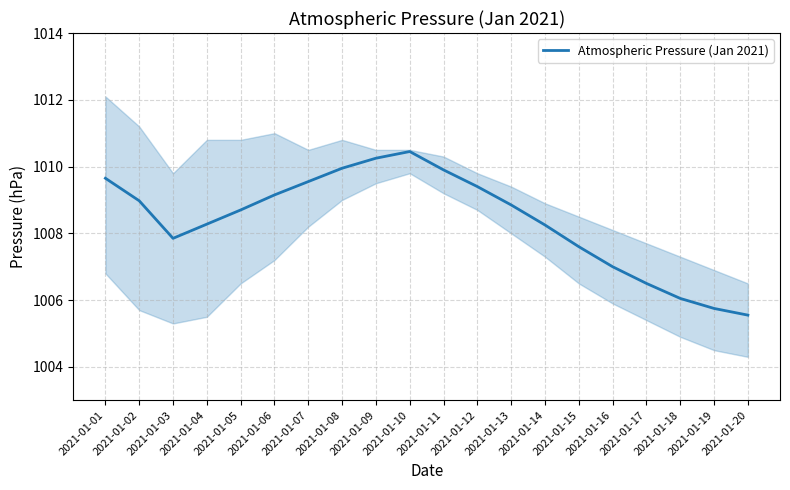

How many lines are shown in the chart?

1